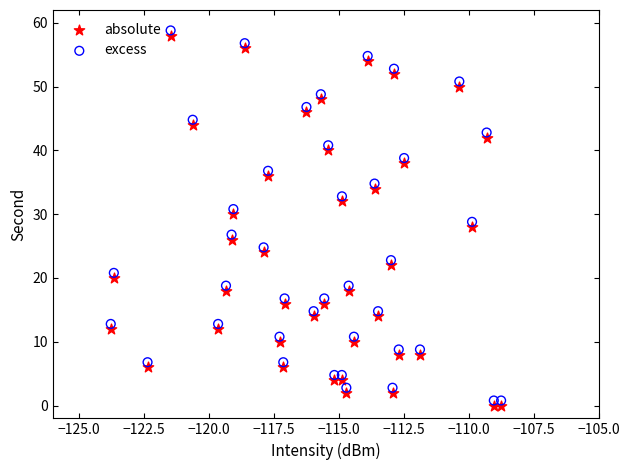

Across all data points, what is the range of X values (max minus min)?

15.0